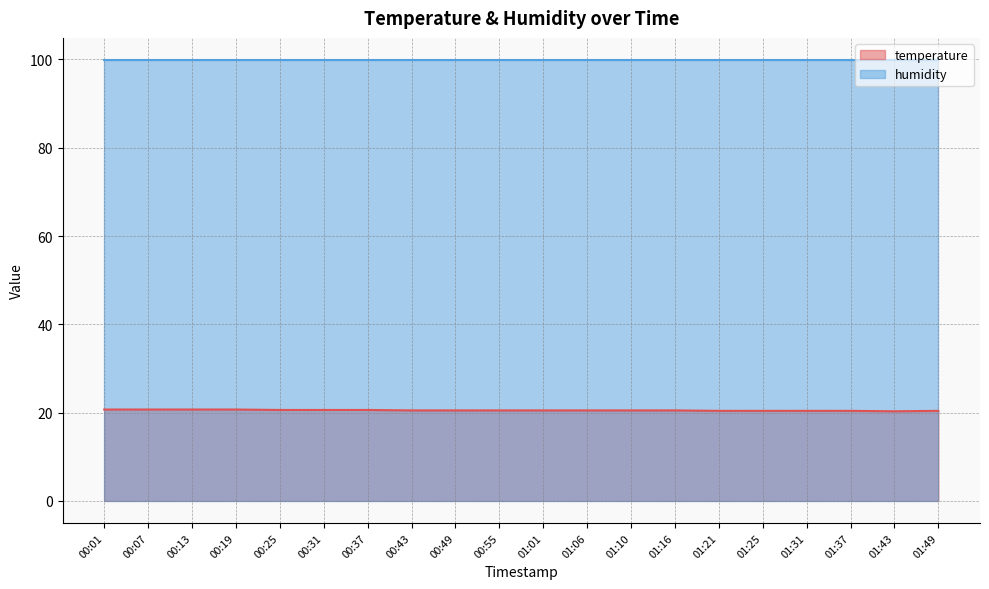

Which has a higher value, 00:31 or 01:16?

00:31